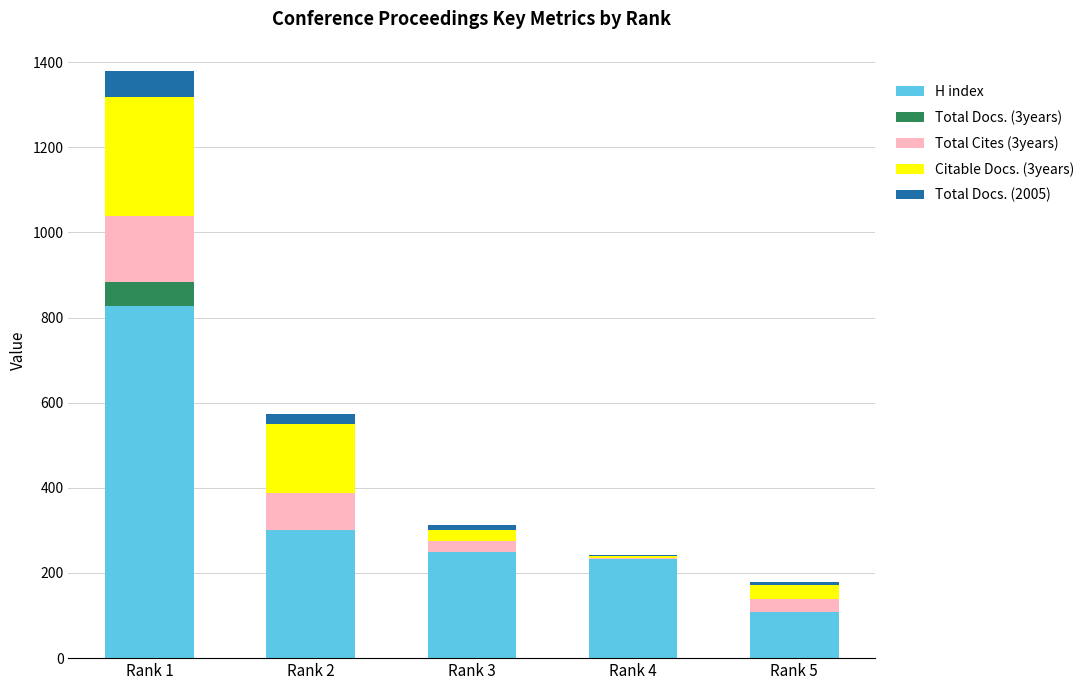

At which category is the sum across all series the highest?

Rank 1